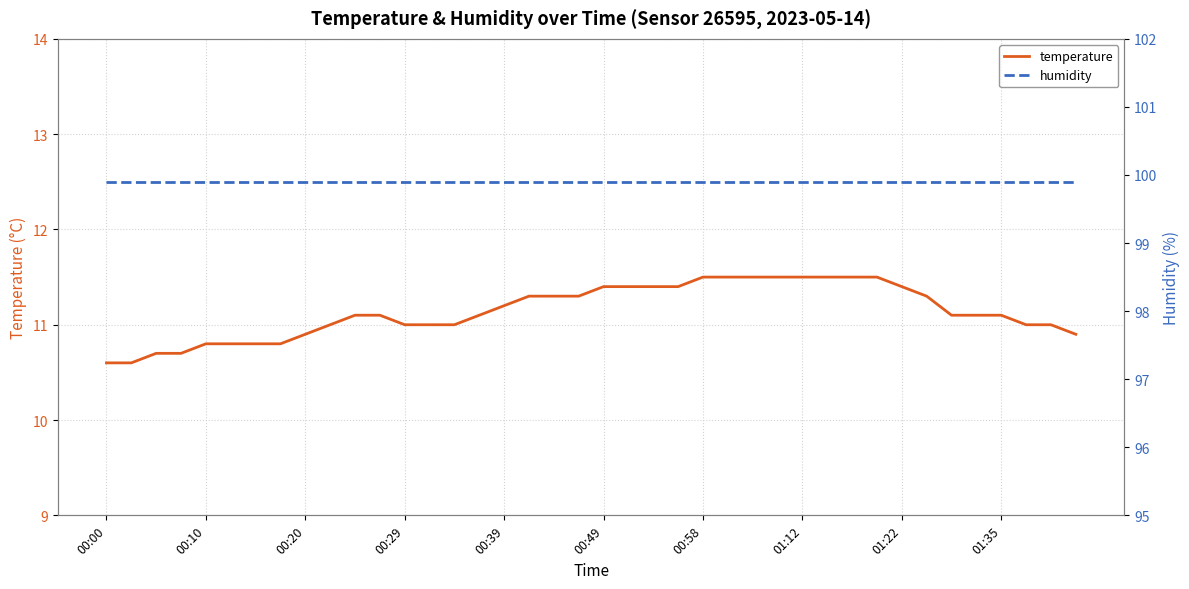

Between 19 and 28, which series saw the biggest shift?

temperature